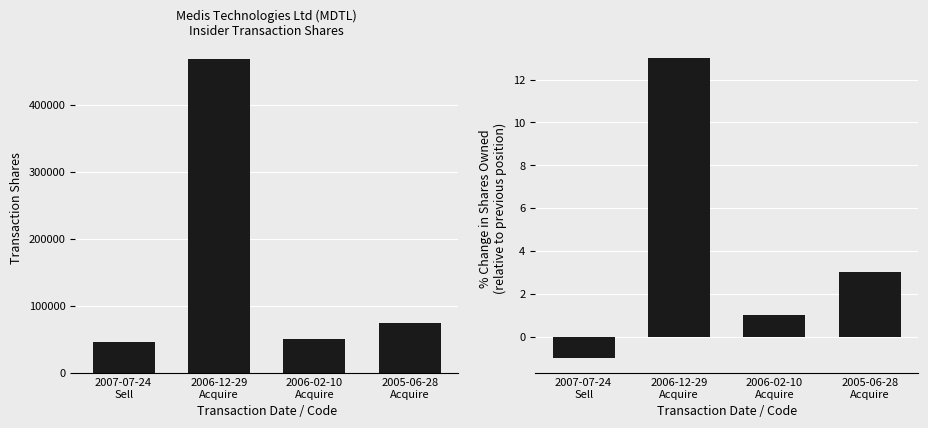

Reading right to left, what are all the values shown in this chart?

transactionShares: 2005-06-28
Acquire=75000	2006-02-10
Acquire=50000	2006-12-29
Acquire=468500	2007-07-24
Sell=46750
pctchgSharesOwned: 2005-06-28
Acquire=3	2006-02-10
Acquire=1	2006-12-29
Acquire=13	2007-07-24
Sell=-1